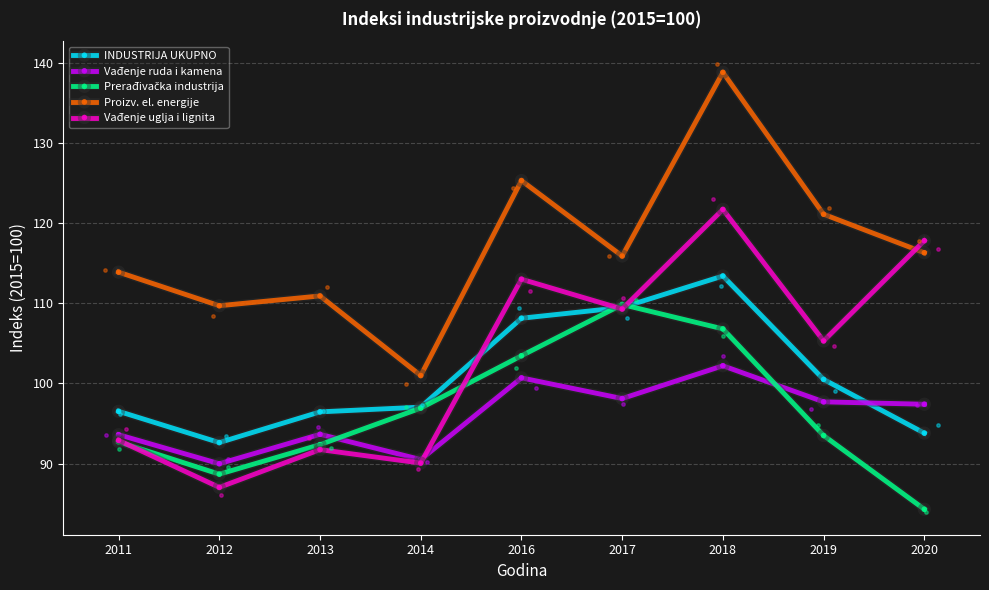

Is the value of INDUSTRIJA UKUPNO at 2019 greater than the value of Vađenje uglja i lignita at 2016?

No